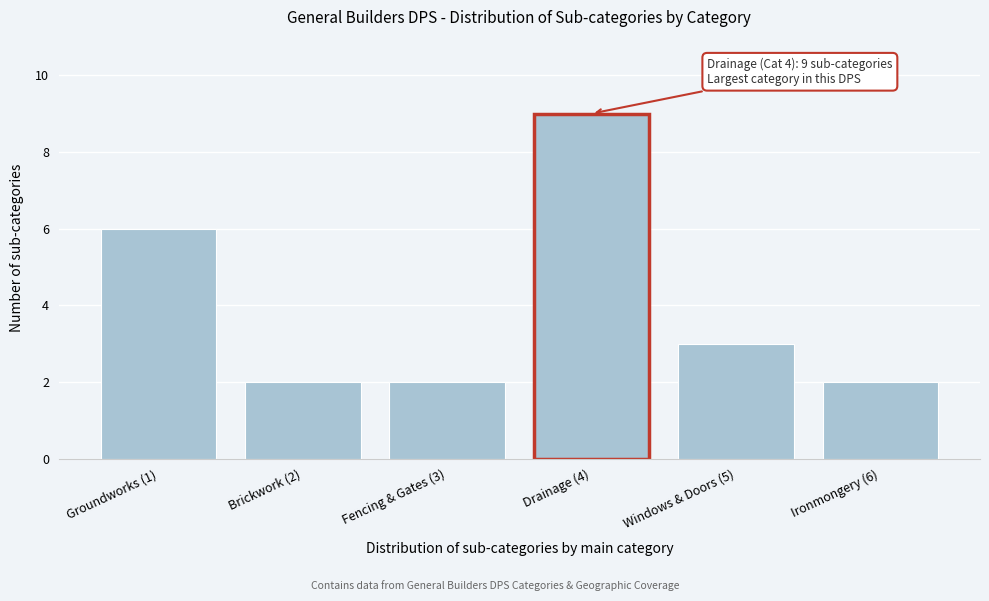

Reading right to left, list all the values displayed in this chart.

Ironmongery (6)=2	Windows & Doors (5)=3	Drainage (4)=9	Fencing & Gates (3)=2	Brickwork (2)=2	Groundworks (1)=6